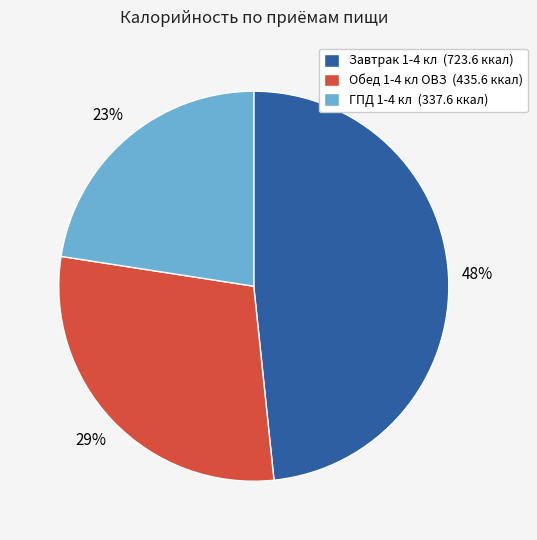

Between Завтрак 1-4 кл and ГПД 1-4 кл, which is larger?

Завтрак 1-4 кл